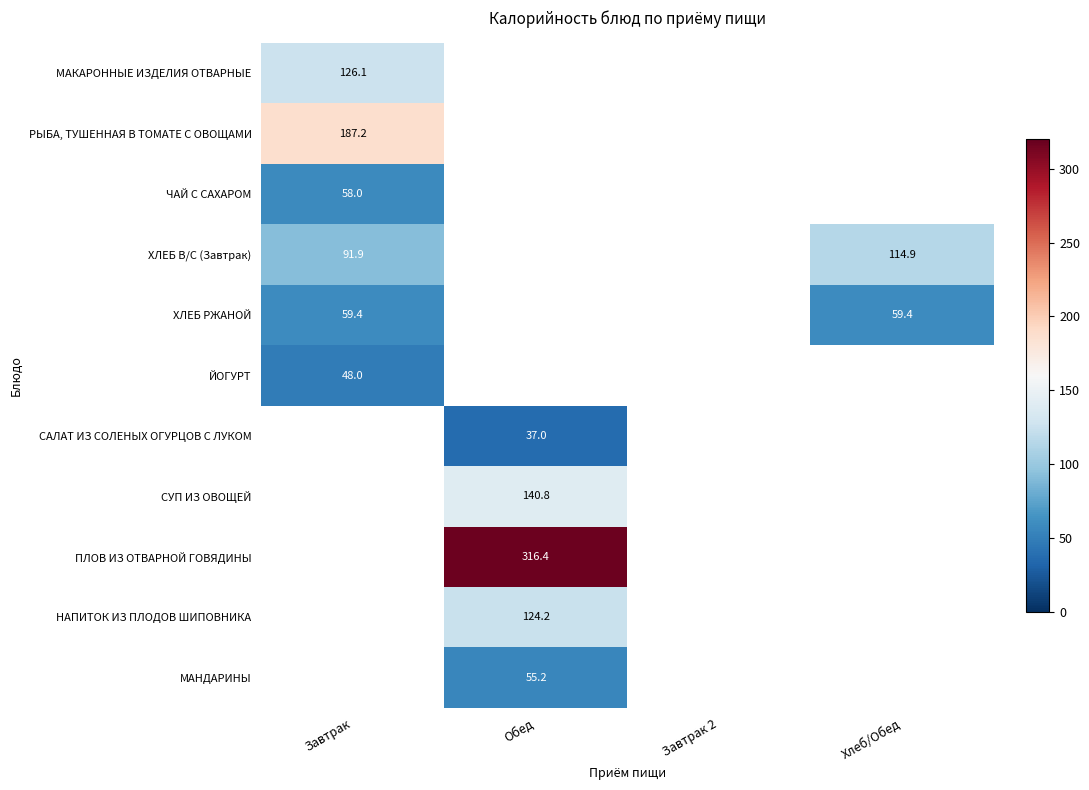

The ПЛОВ ИЗ ОТВАРНОЙ ГОВЯДИНЫ series shows 316.4 at Обед. True or false?

True